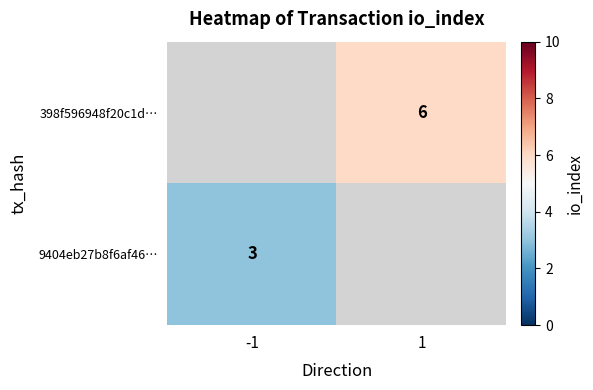

The 398f596948f20c1d… series shows 6 at 1. True or false?

True